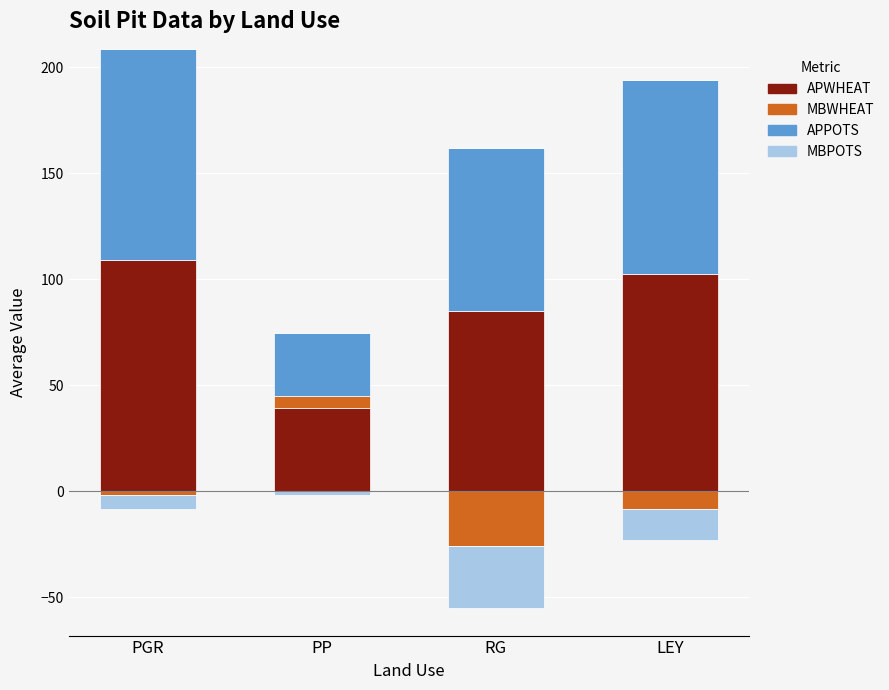

What position from the left is LEY?

4